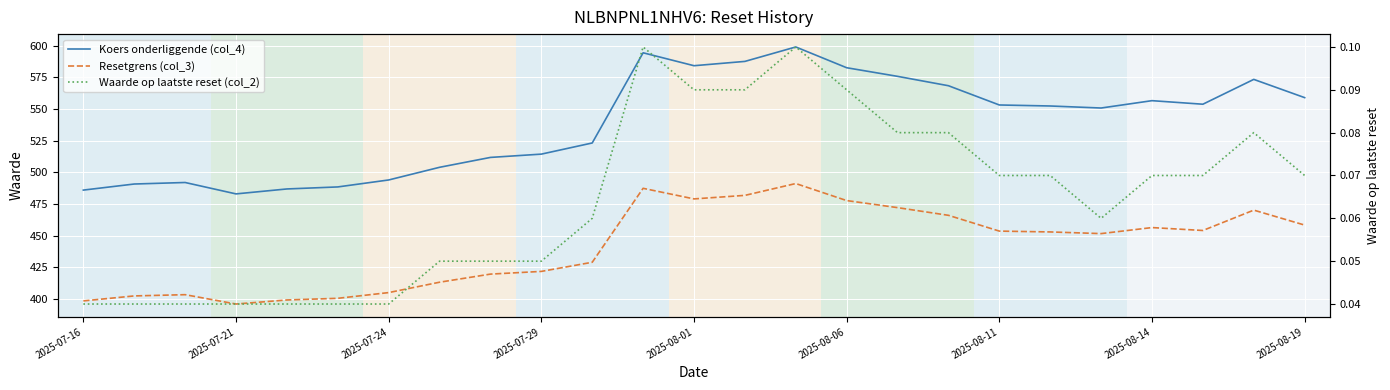

Reading left to right, what are all the values shown in this chart?

Koers onderliggende (col_4): 486.0	490.8	492.0	483.0	486.9	488.5	494.0	504.0	511.8	514.4	523.2	594.4	584.2	587.6	599.0	582.6	575.8	568.4	553.2	552.4	550.8	556.6	553.8	573.4	559.0
Resetgrens (col_3): 398.5	402.5	403.4	396.1	399.3	400.6	405.1	413.3	419.7	421.8	429.0	487.4	479.0	481.8	491.2	477.7	472.2	466.1	453.6	453.0	451.7	456.4	454.1	470.2	458.4
Waarde op laatste reset (col_2): 0.0	0.0	0.0	0.0	0.0	0.0	0.0	0.1	0.1	0.1	0.1	0.1	0.1	0.1	0.1	0.1	0.1	0.1	0.1	0.1	0.1	0.1	0.1	0.1	0.1